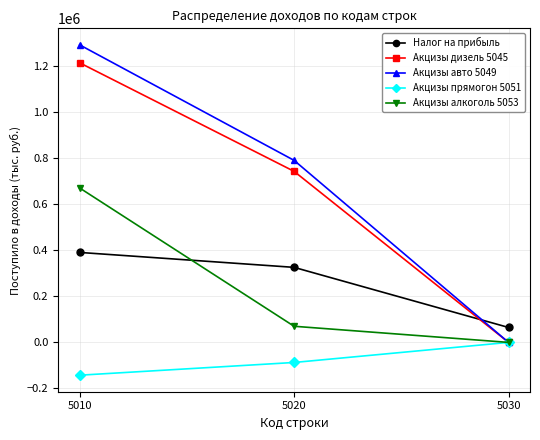

Where is Акцизы дизель 5045 nearest to the value 607723?

5020